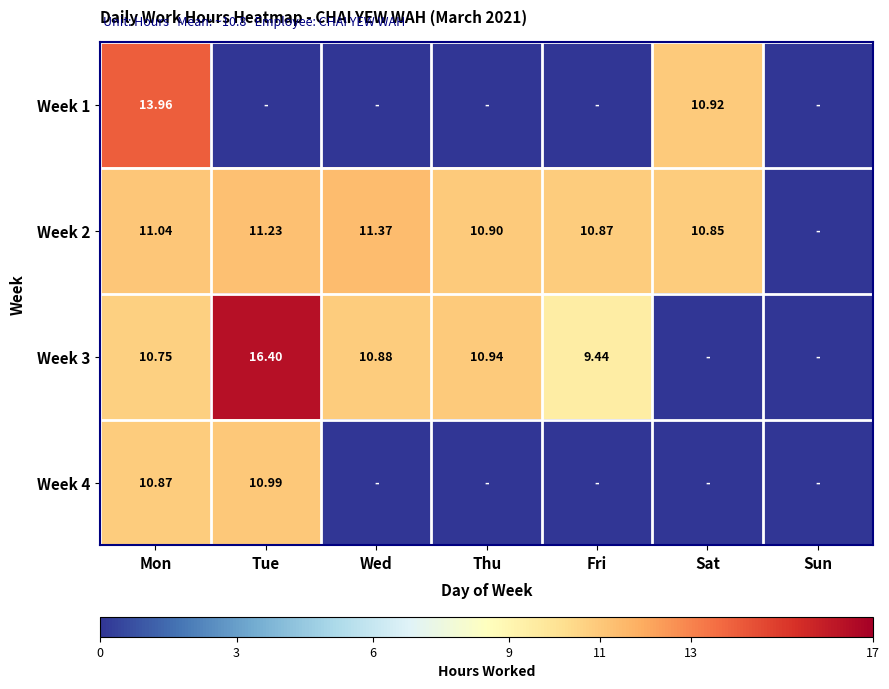

What is the spread (max minus min) of values at Thu?

10.9